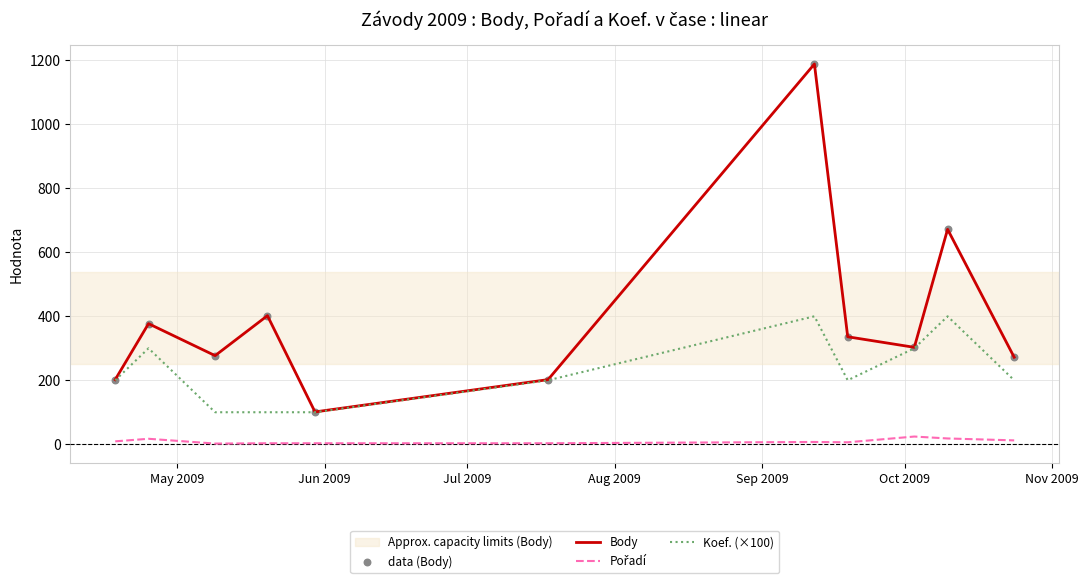

Which series has the largest total across all categories?

Body